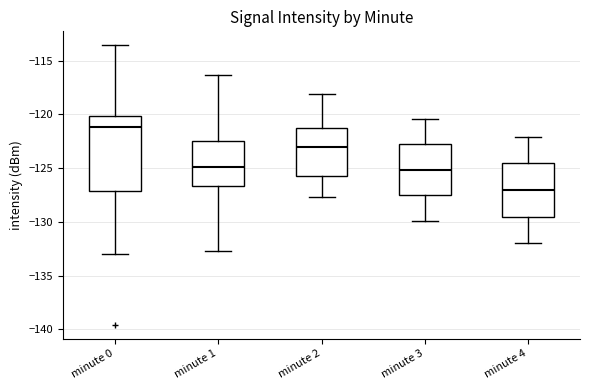

Comparing the boxes themselves (not the whiskers), which one is the tallest?

minute 0